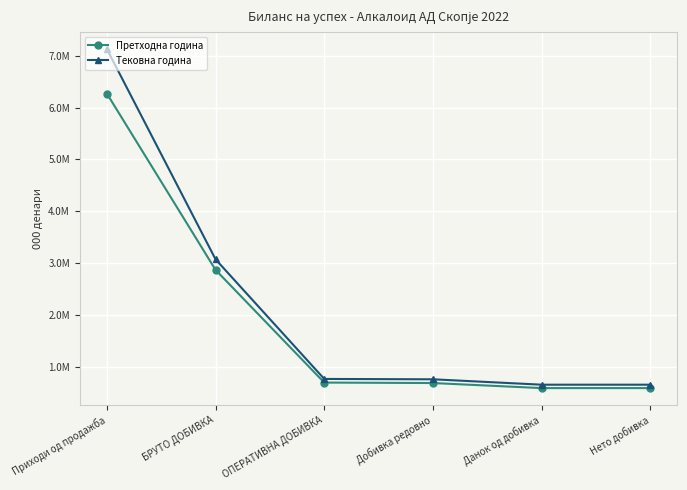

Reading left to right, transcribe all the data shown in this chart.

Претходна година: 6272412	2866634	690359	681330	583552	583524
Тековна година: 7131909	3070979	760548	753593	649427	649427